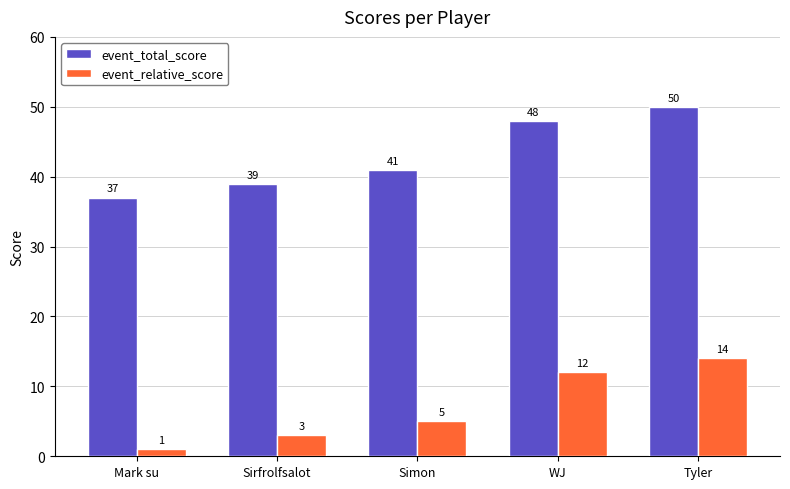

How many bars are there in total?

10